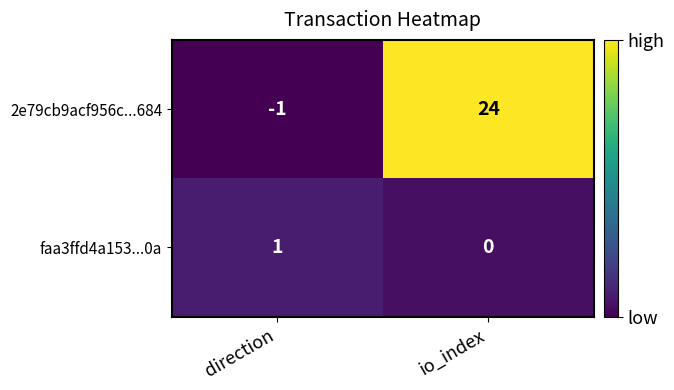

Reading left to right, what are all the values shown in this chart?

2e79cb9acf956c...684: -1	24
faa3ffd4a153...0a: 1	0